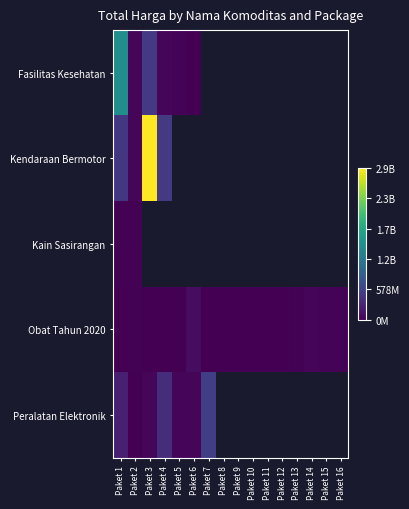

Which category has the lowest value across all series?

Paket 5